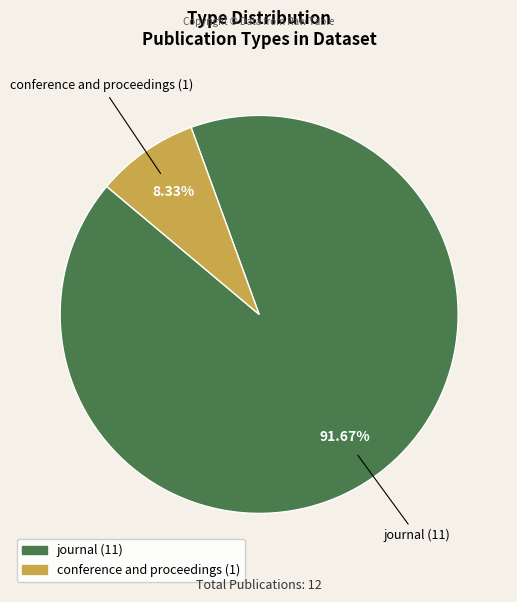

Rank the categories by value from highest to lowest.

journal, conference and proceedings